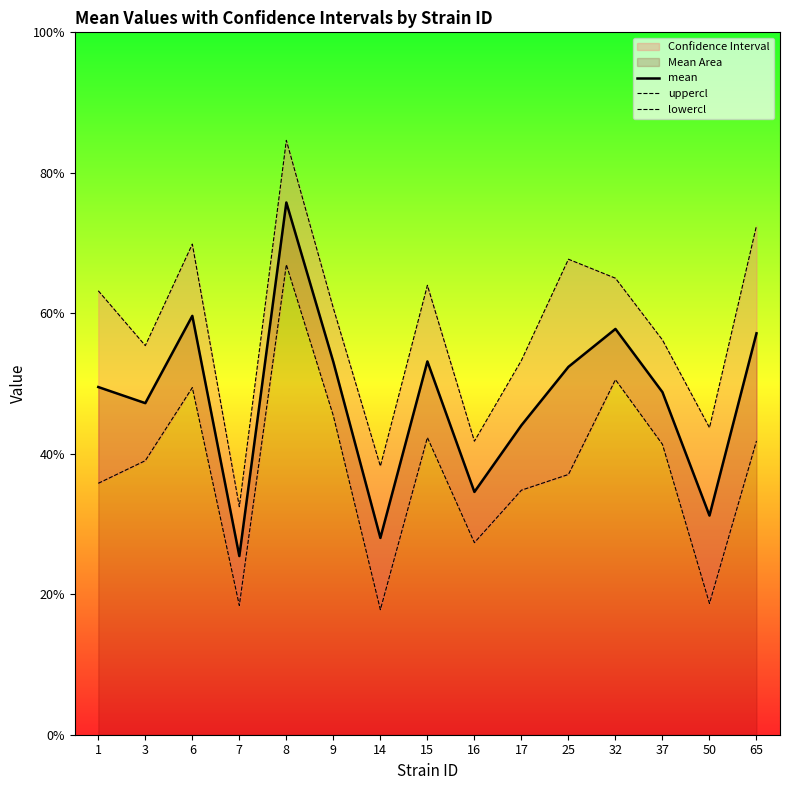

True or false: lowercl and uppercl cross at least once.

False